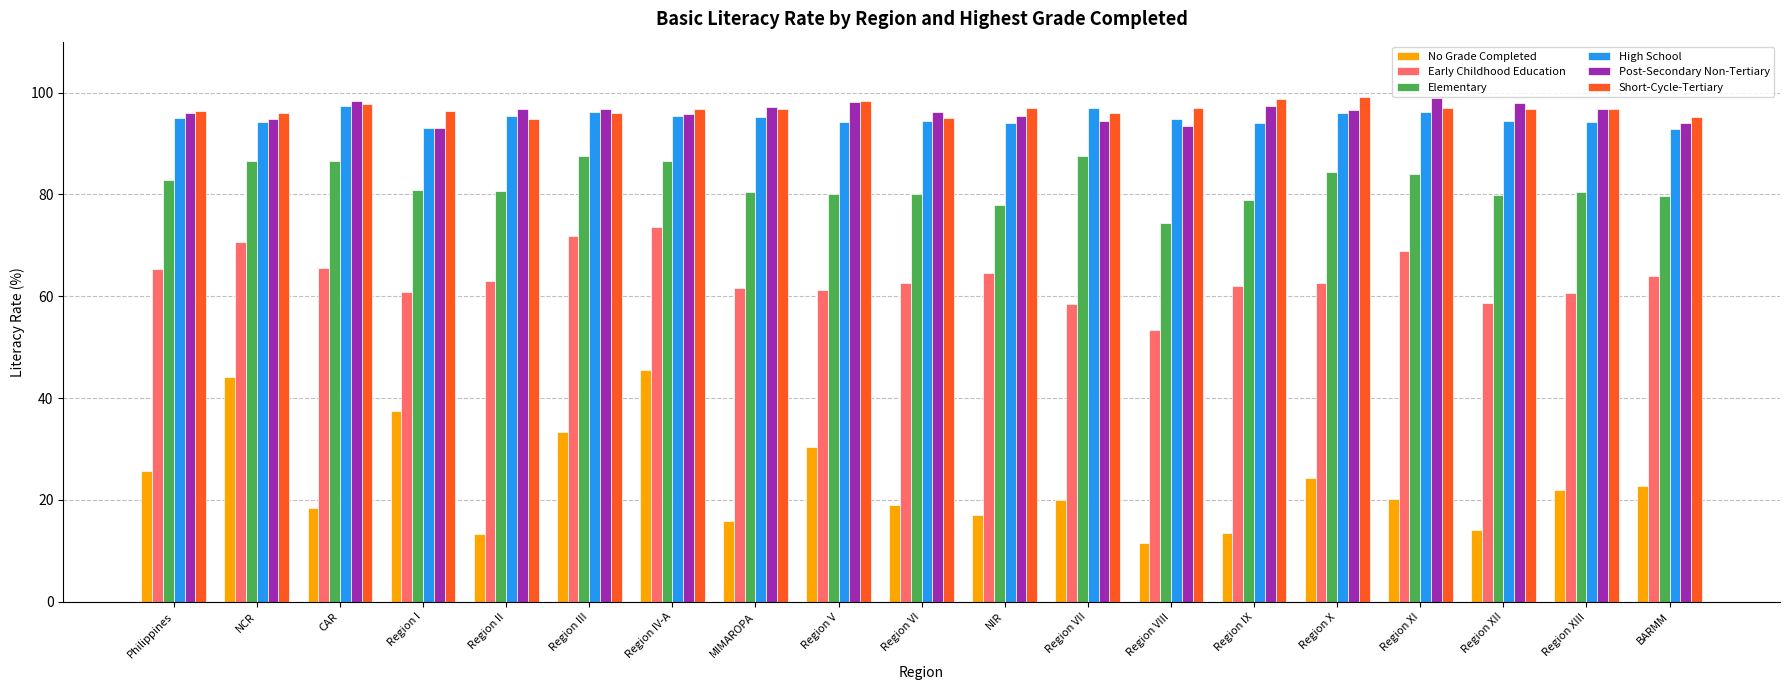

How many bars are there in total?

114